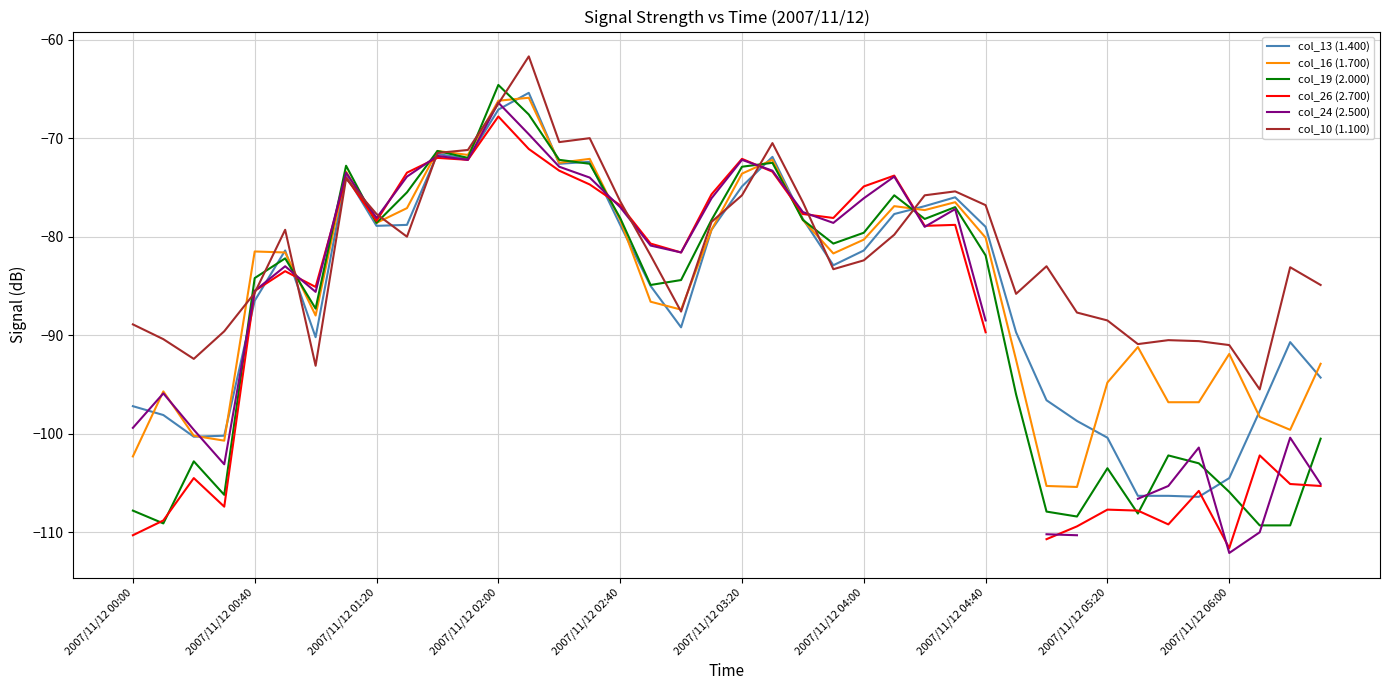

True or false: col_24 (2.500) has more than 1 points higher than both neighbors.

True